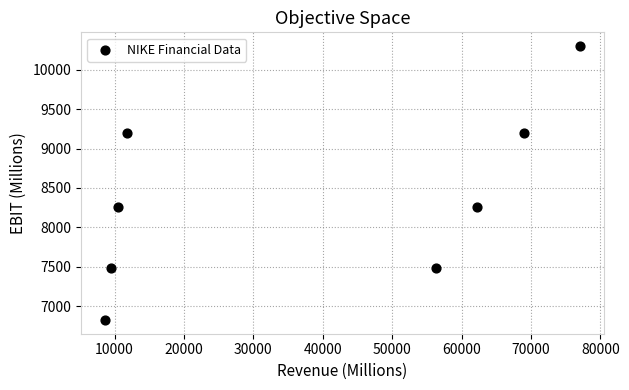

What is the average Y value?

8374.2